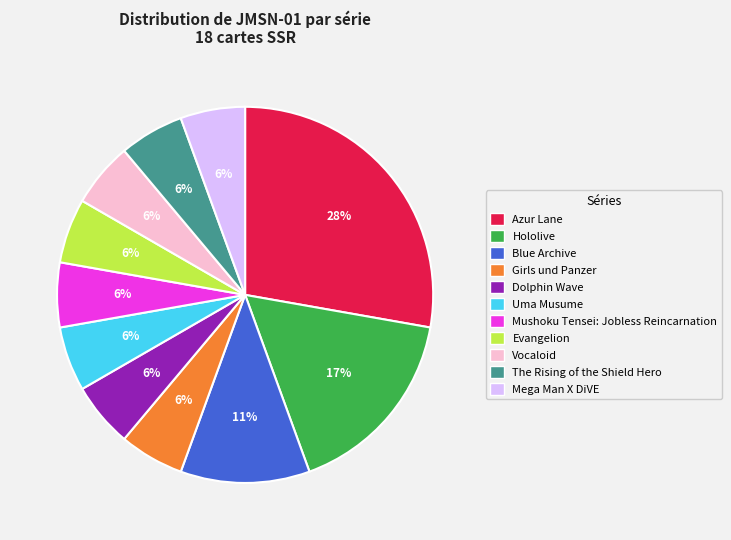

Which category has the biggest portion of the pie?

Azur Lane